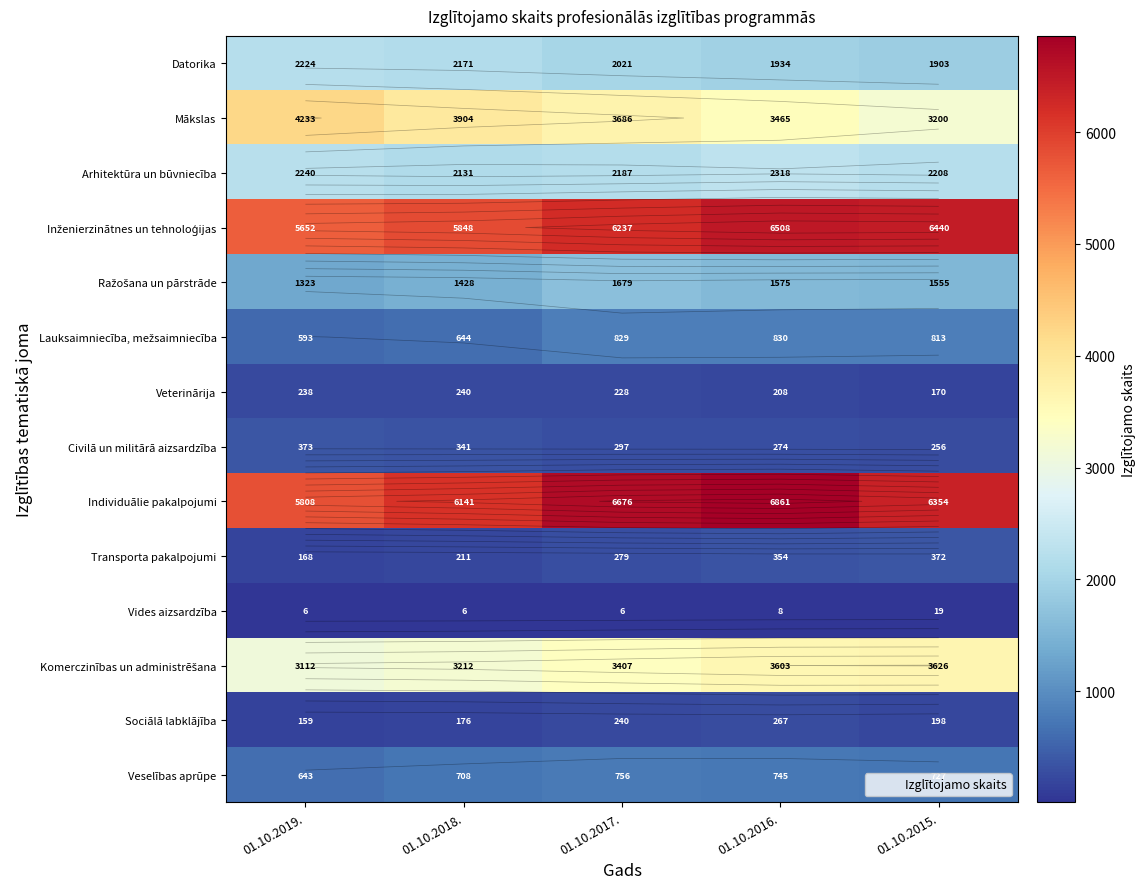

At which category is the sum across all series the highest?

01.10.2016.